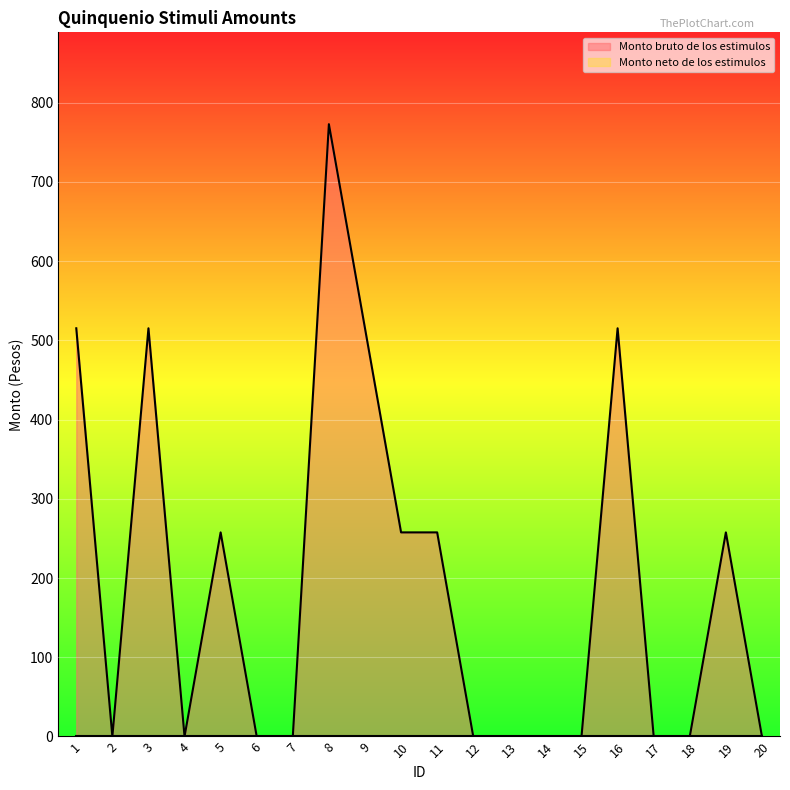

Which category has the lowest value across all series?

2